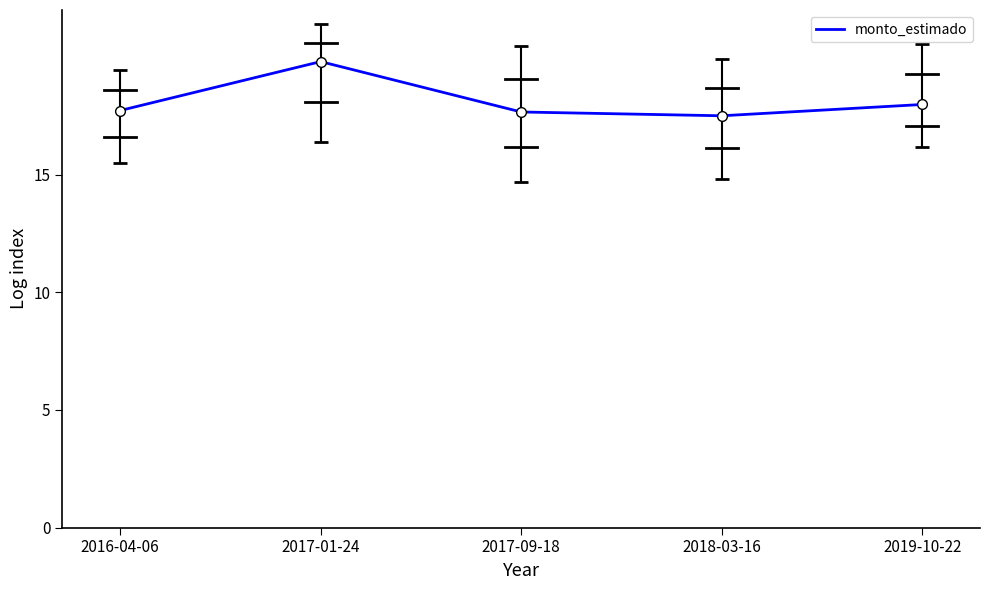

The chart shows a value of 17.5 at 2018-03-16. True or false?

True